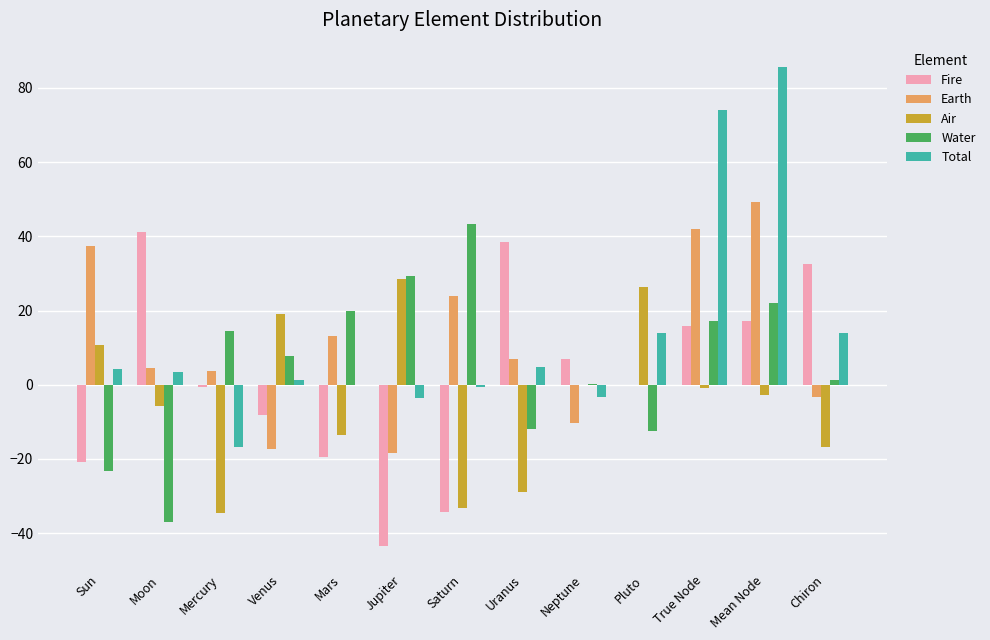

Read the Water value at Uranus.

-11.9